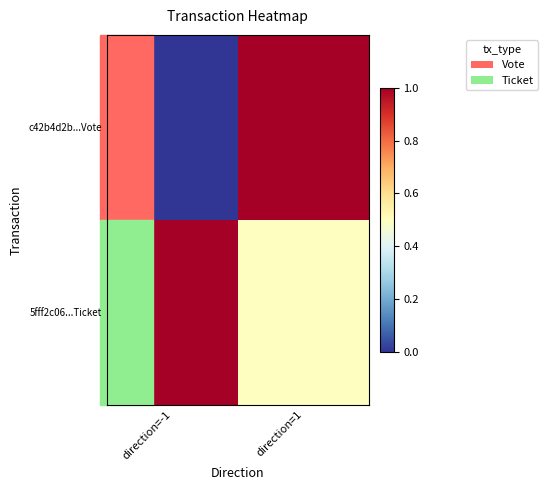

At how many categories does at least one series exceed 0?

2